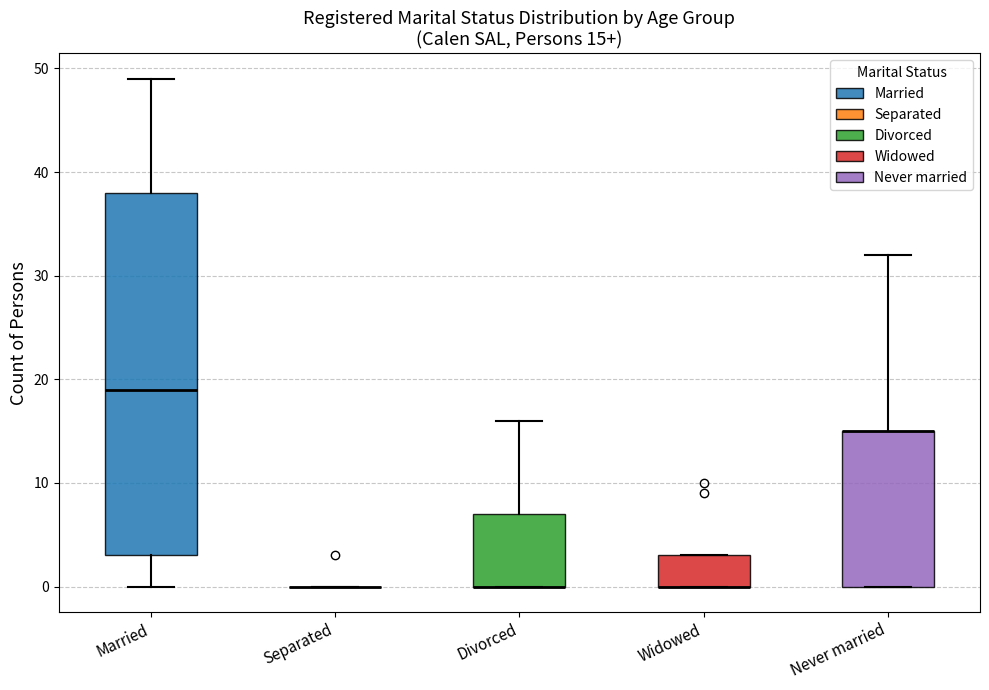

Which box is the tallest, from its lower edge to its upper edge?

Married